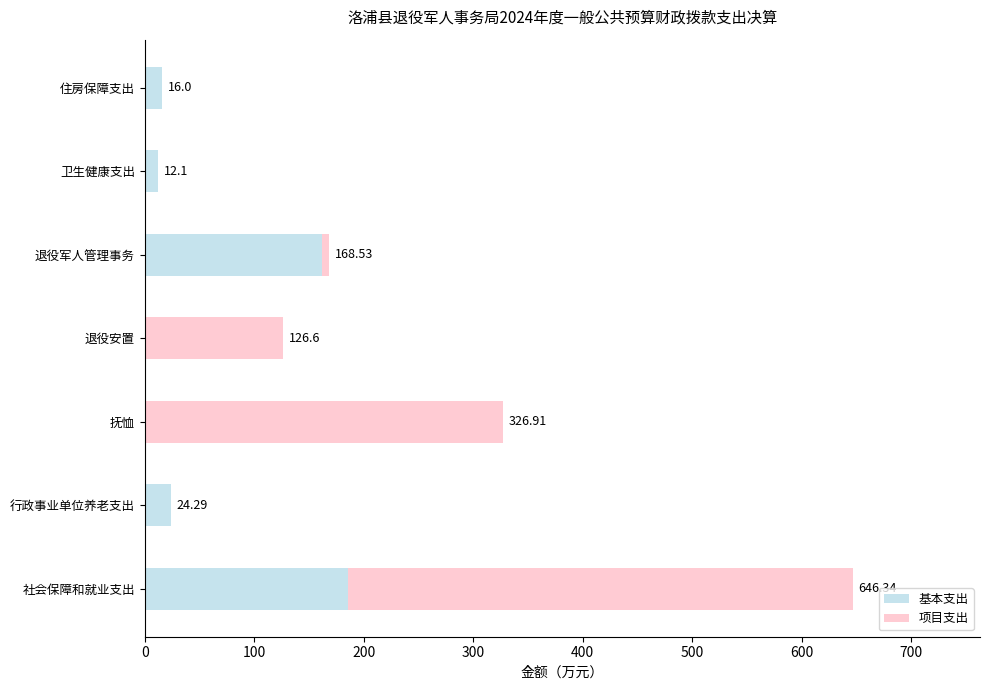

What is the total value across all series at 社会保障和就业支出?

646.3